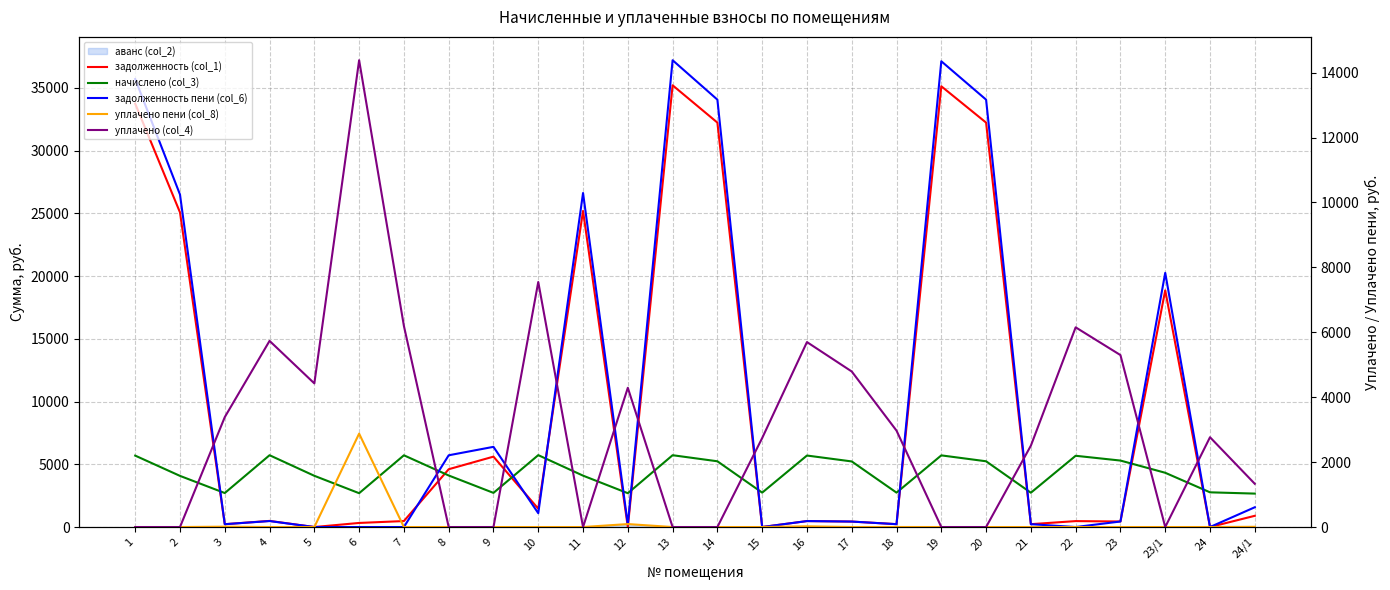

Reading right to left, transcribe all the data shown in this chart.

задолженность (col_1): 24/1=894.4	24=0.0	23/1=18863.5	23=441.5	22=473.3	21=227.9	20=32233.0	19=35127.7	18=228.4	17=435.7	16=474.9	15=0.0	14=32233.0	13=35206.0	12=0.0	11=25191.8	10=1460.3	9=5611.0	8=4607.3	7=476.5	6=325.9	5=0.0	4=488.3	3=225.8	2=25074.5	1=33735.8
начислено (col_3): 24/1=2664.8	24=2766.6	23/1=4324.8	23=5297.9	22=5679.5	21=2734.8	20=5240.6	19=5711.3	18=2741.2	17=5227.9	16=5698.6	15=2741.2	14=5240.6	13=5724.0	12=2696.6	11=4095.8	10=5730.4	9=2722.1	8=4108.6	7=5717.6	6=2696.6	5=4083.1	4=5724.0	3=2709.4	2=4076.8	1=5692.2
задолженность пени (col_6): 24/1=1575.5	24=0.0	23/1=20259.8	23=441.5	22=0.0	21=227.9	20=34062.5	19=37121.6	18=228.4	17=435.7	16=474.9	15=0.0	14=34062.5	13=37204.2	12=204.6	11=26621.7	10=1102.1	9=6391.6	8=5718.1	7=0.0	6=0.0	5=0.0	4=477.0	3=225.8	2=26497.7	1=35704.3
уплачено пени (col_8): 24/1=7.1	24=0.0	23/1=0.0	23=0.0	22=0.1	21=0.0	20=0.0	19=0.0	18=0.9	17=0.0	16=22.4	15=0.0	14=0.0	13=0.0	12=91.3	11=0.0	10=0.0	9=0.0	8=0.0	7=0.0	6=2878.0	5=0.0	4=0.1	3=11.4	2=0.0	1=0.0
уплачено (col_4): 24/1=1332.4	24=2766.6	23/1=0.0	23=5297.9	22=6152.8	21=2506.9	20=0.0	19=0.0	18=2969.7	17=4792.3	16=5698.6	15=2741.2	14=0.0	13=0.0	12=4289.8	11=0.0	10=7550.0	9=0.0	8=0.0	7=6194.1	6=14382.1	5=4425.2	4=5735.2	3=3386.7	2=0.0	1=0.0